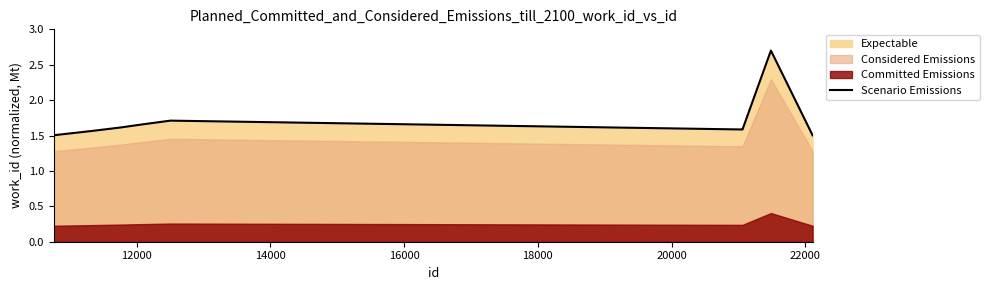

What is the minimum value for Scenario Emissions?

1.5